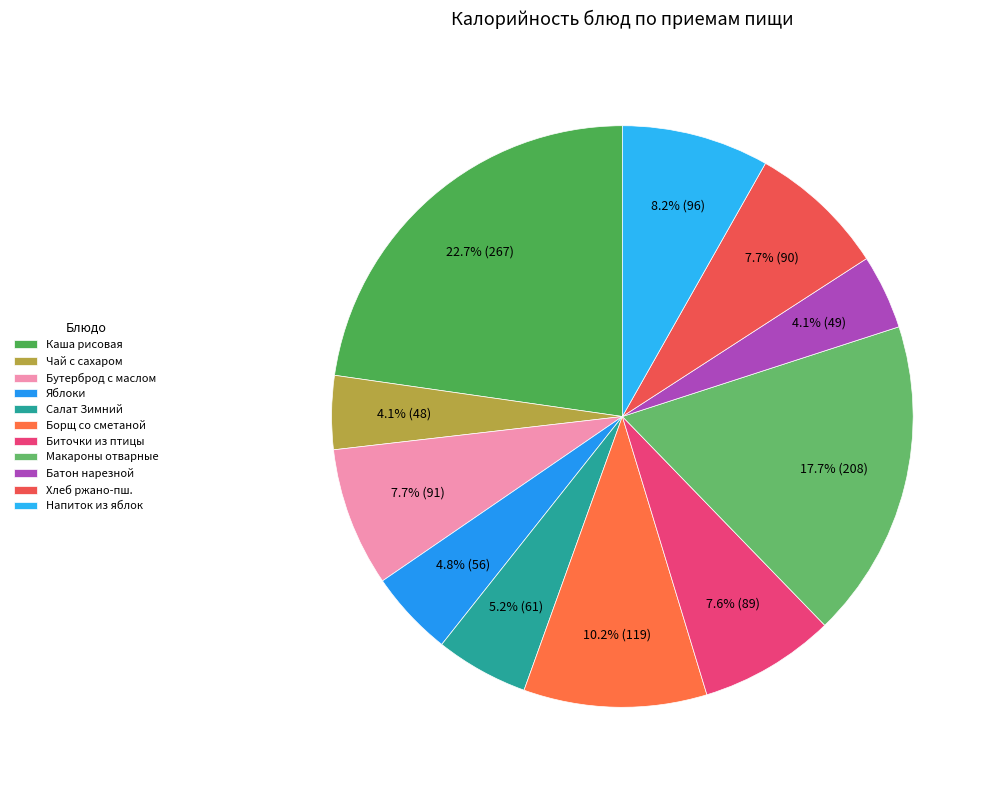

Which slice is the smallest?

Чай с сахаром